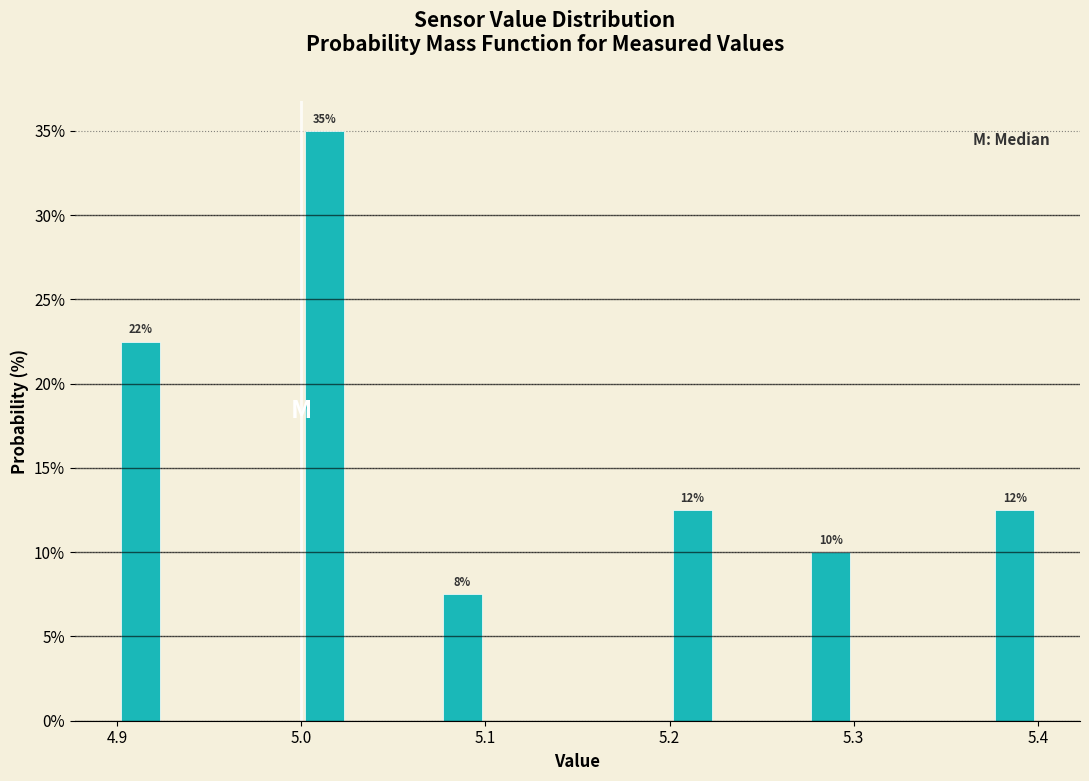

Read against the x-axis, roughly where is the centre of the tallest bar?

5.01